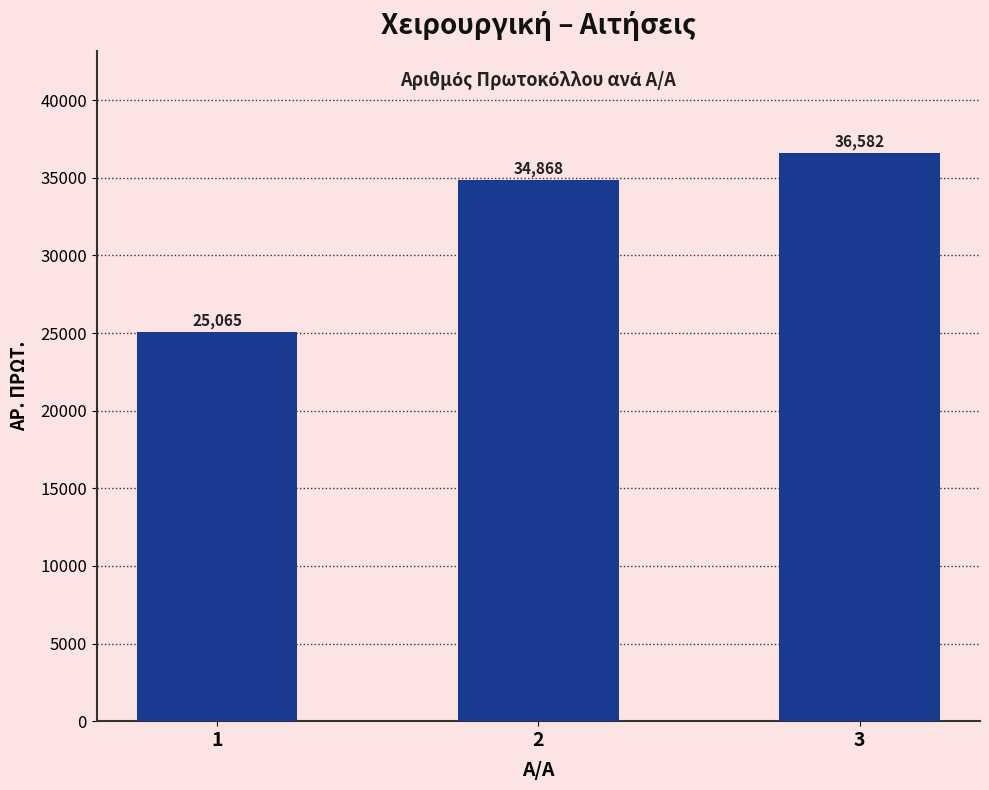

How many categories are shown in the chart?

3